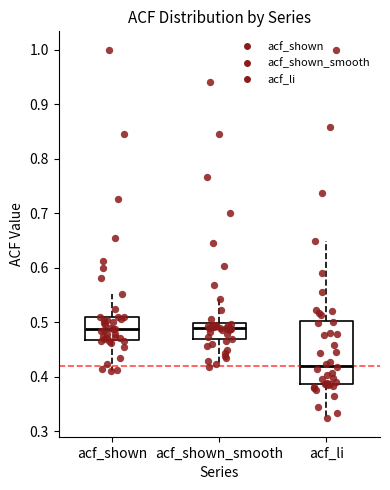

Reading left to right, transcribe this box plot: for each box, give where its median line is, the range the box spans, and where its two whiskers end, as read against the y-axis. The values are not printed on the chart, so give them approximately, as read against the axis.

acf_shown: median 0.49, box 0.47 to 0.51, whiskers 0.41 to 0.55
acf_shown_smooth: median 0.49, box 0.47 to 0.50, whiskers 0.42 to 0.54
acf_li: median 0.42, box 0.39 to 0.50, whiskers 0.32 to 0.65